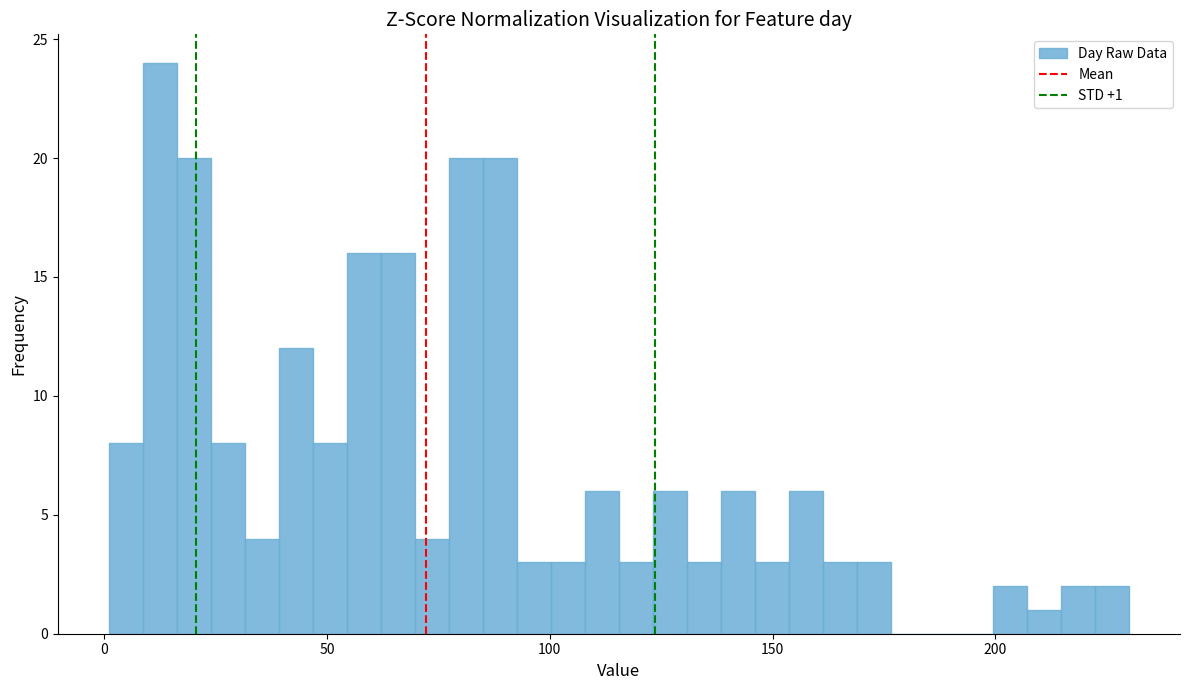

Read against the x-axis, roughly where is the centre of the tallest bar?

10